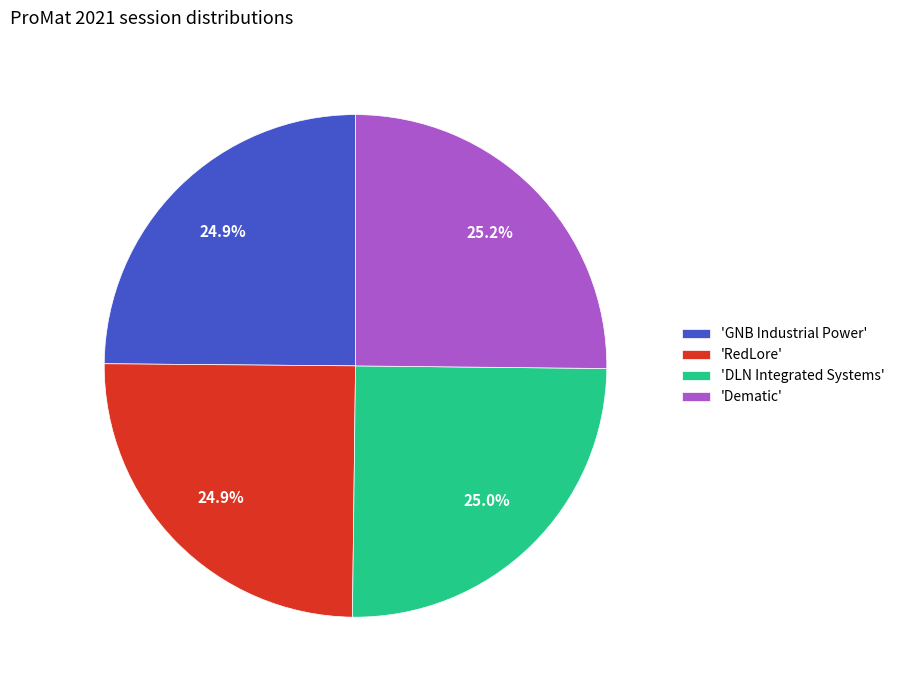

What is the ratio of the value at 'DLN Integrated Systems' to the value at 'RedLore'?

1.0